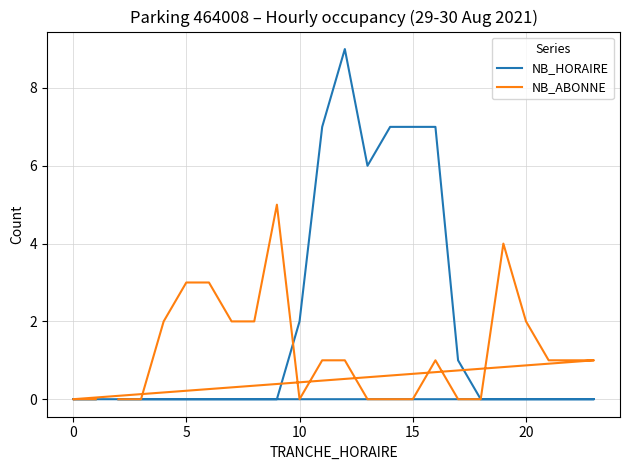

Count the number of categories in the chart.

24